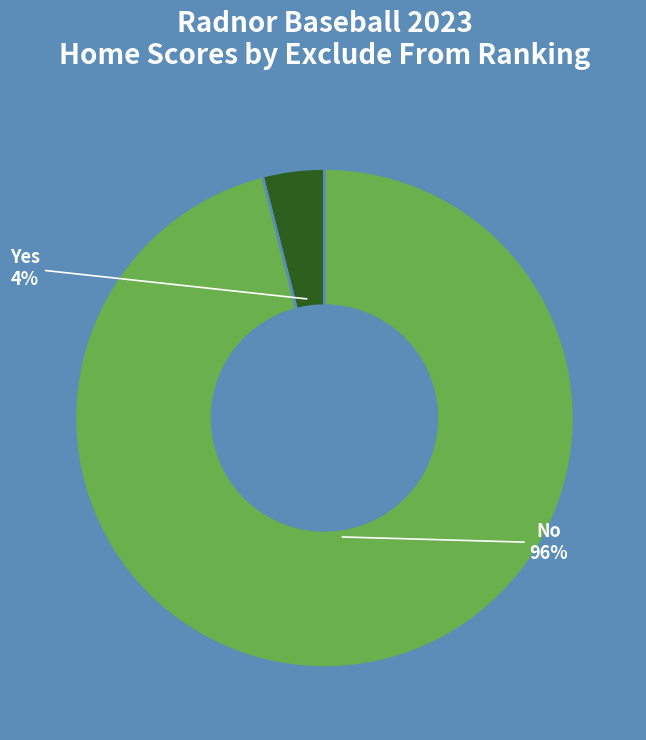

Is there a majority slice in this chart?

Yes